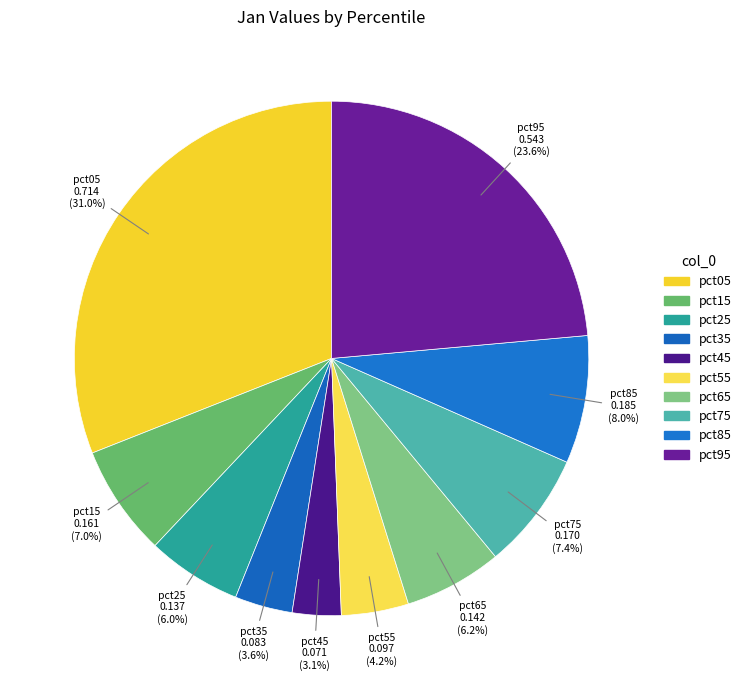

What percentage is the pct85 slice, to the nearest percent?

8%